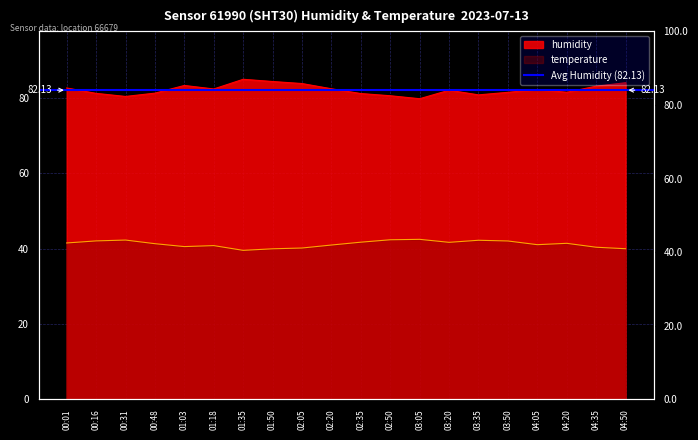

What is the total value across all series at 04:20?

123.0